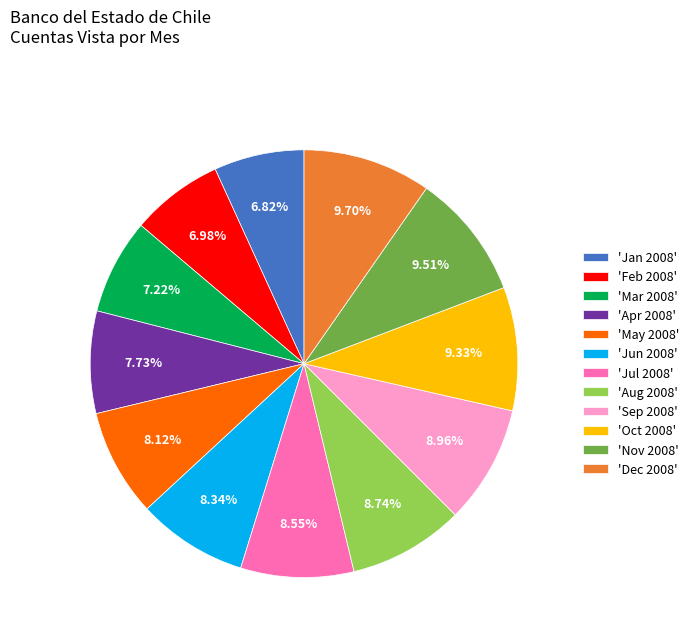

To the nearest percent, what is the difference between the largest and smallest slice percentages?

3%